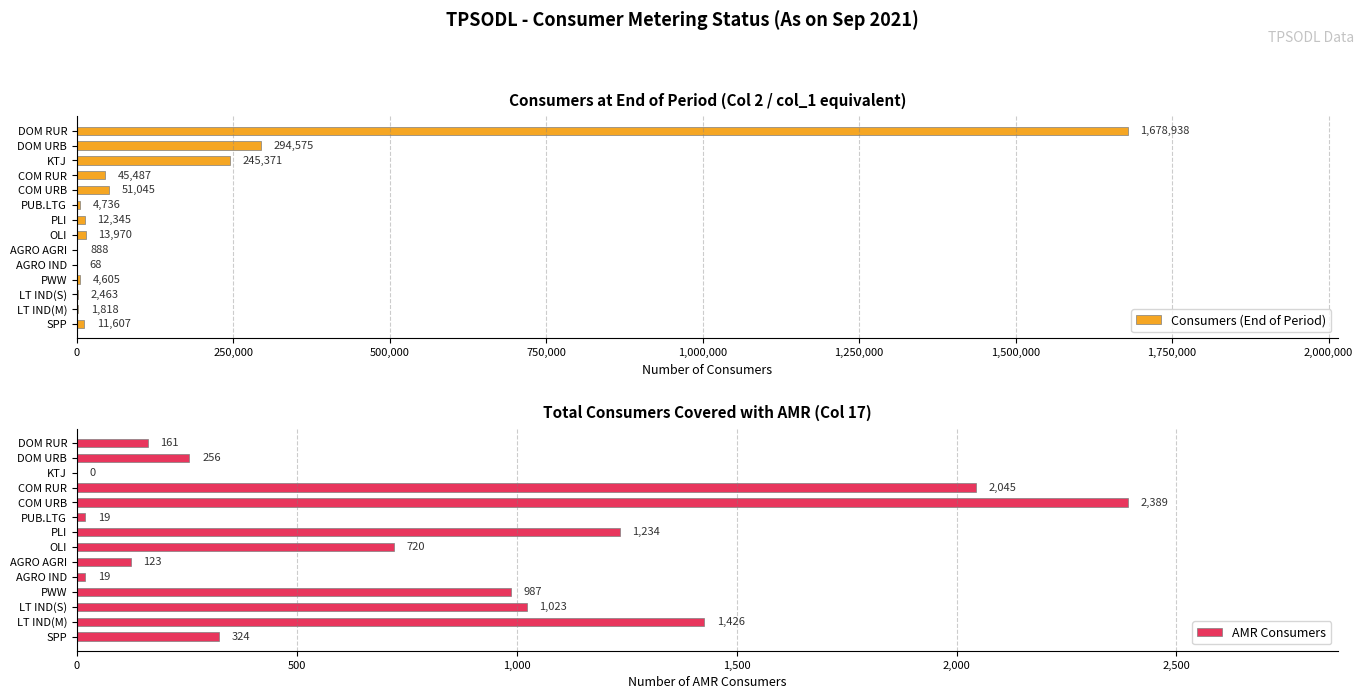

Are the bars horizontal?

Yes